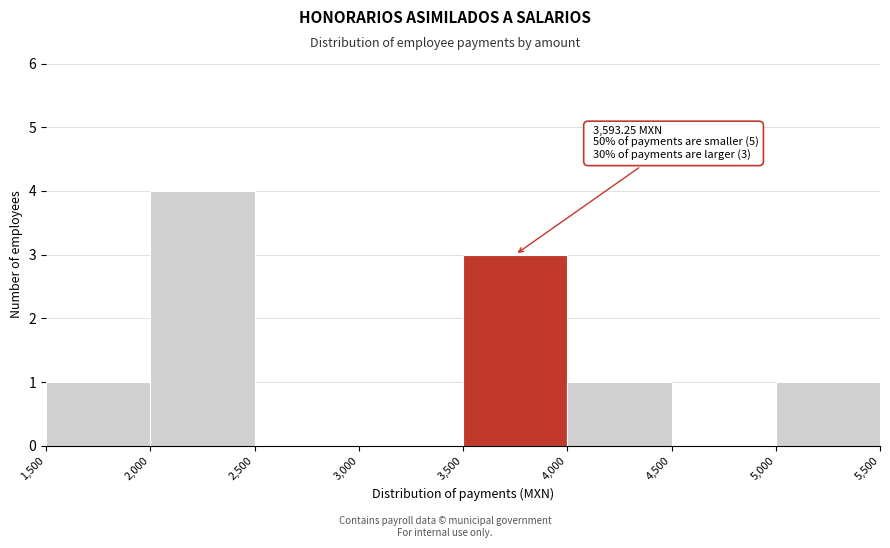

Which range on the x-axis has the tallest bar?

2,000 to 2,500